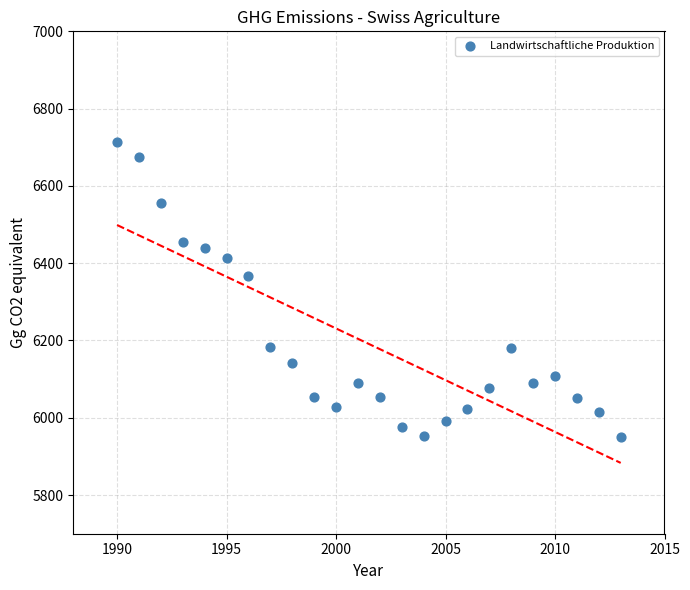

What is the range of Y values (max minus min)?

763.4